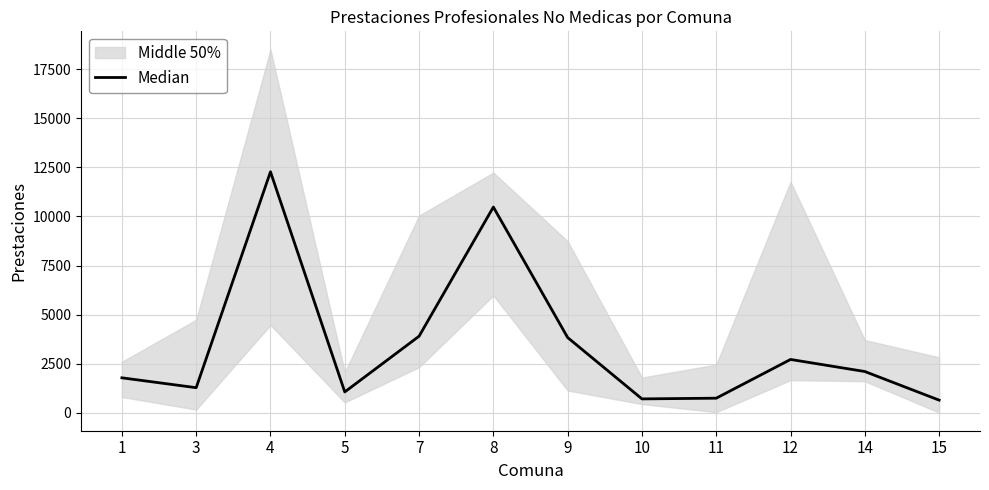

Where does the data first go above 2097?

4